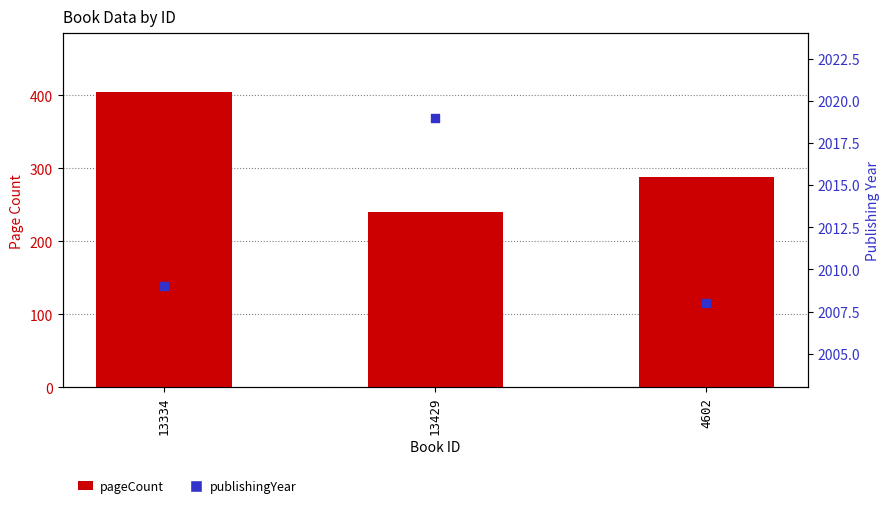

Which series contains the lowest Y value?

pageCount